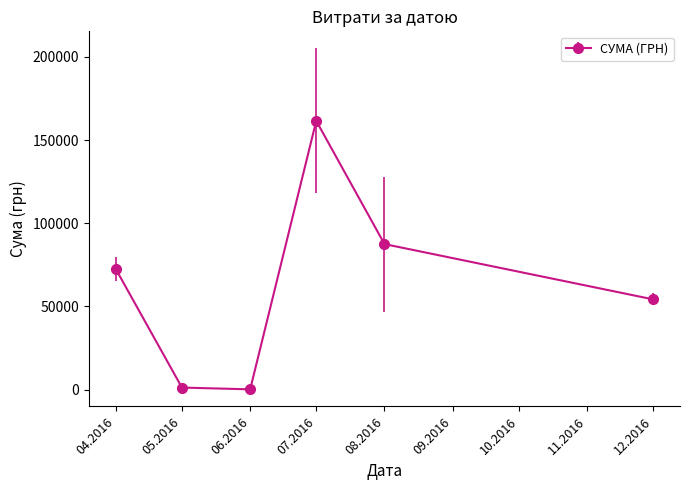

Which label corresponds to the largest value in the chart?

07.2016